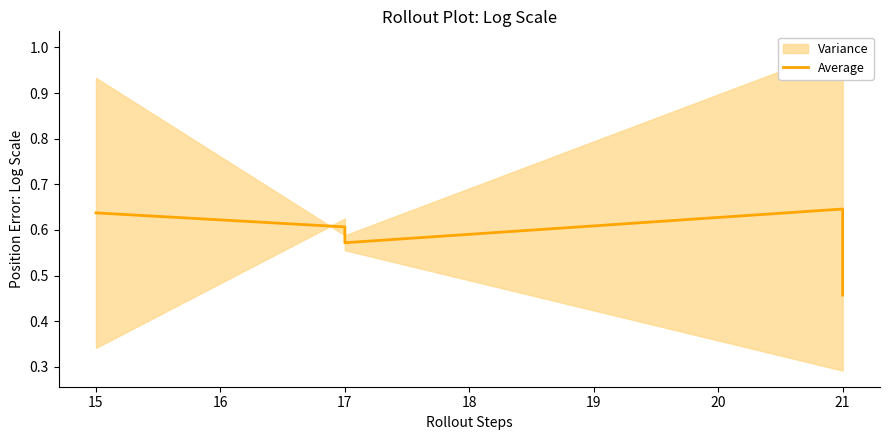

Is this an area chart (filled region under the line)?

No